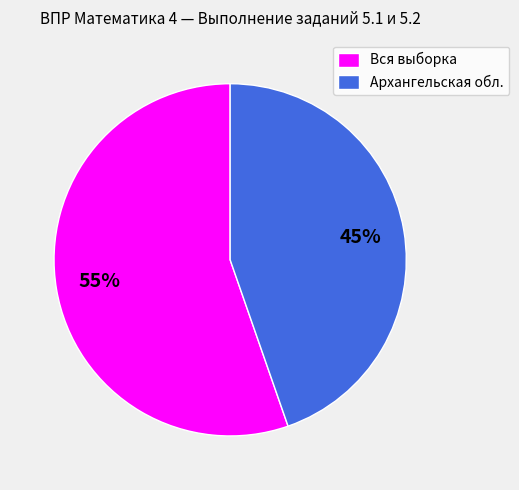

Does any single category account for the majority?

Yes